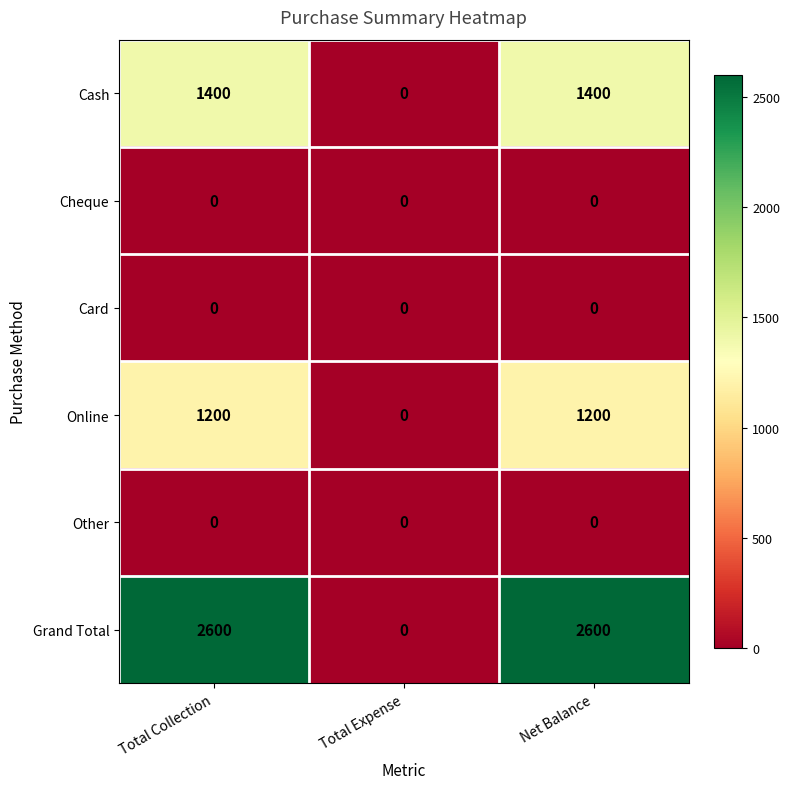

What is the average value of the Grand Total series?

1733